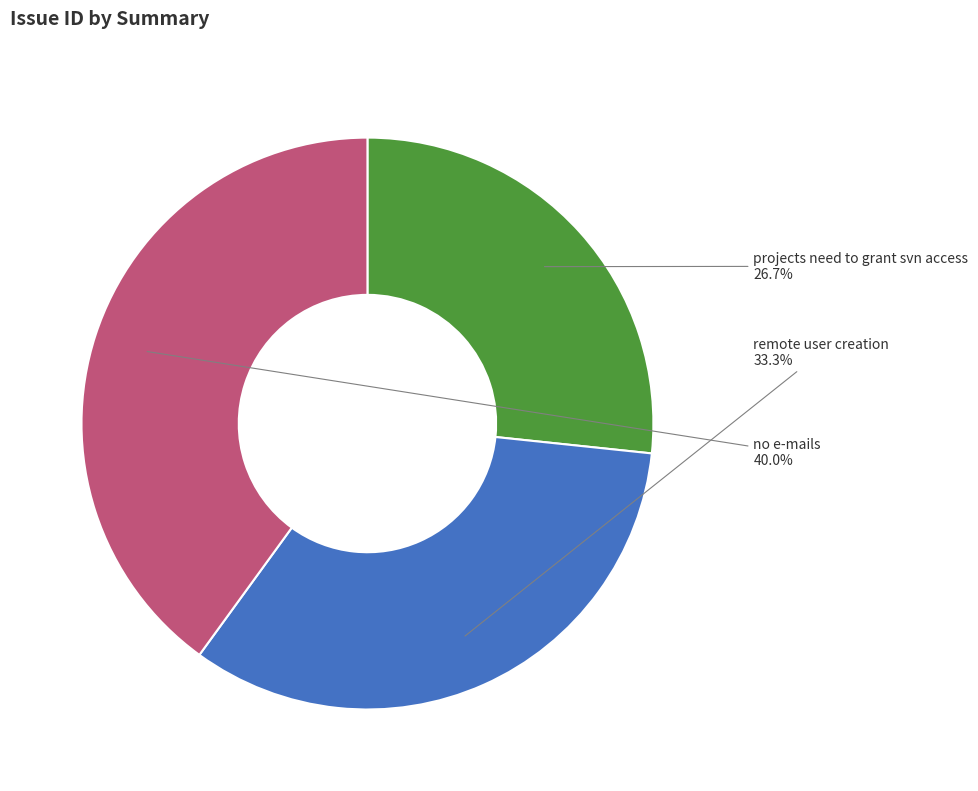

True or false: no e-mails accounts for 40% of the total.

True